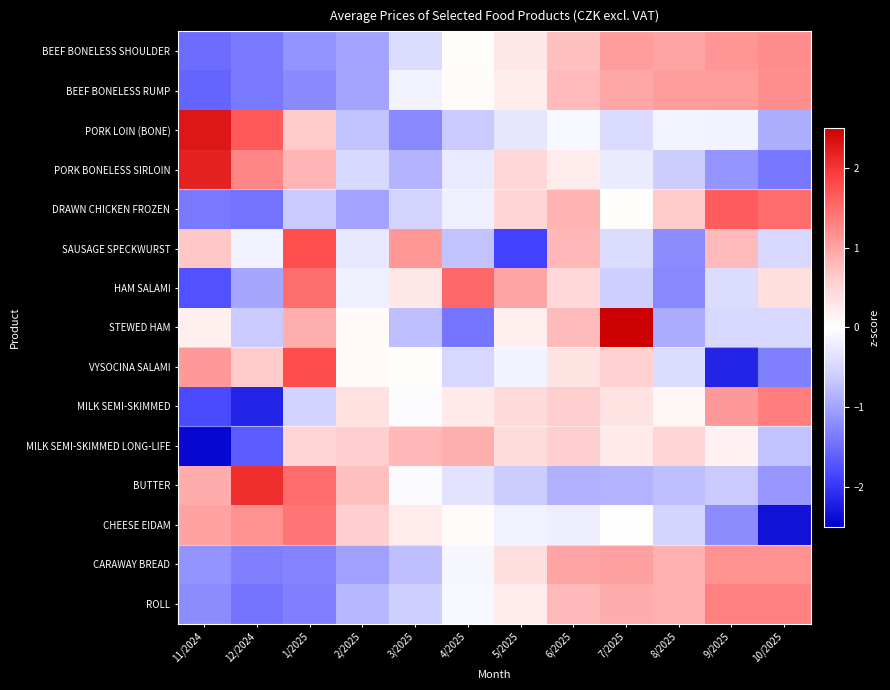

At which category is the sum across all series the highest?

6/2025